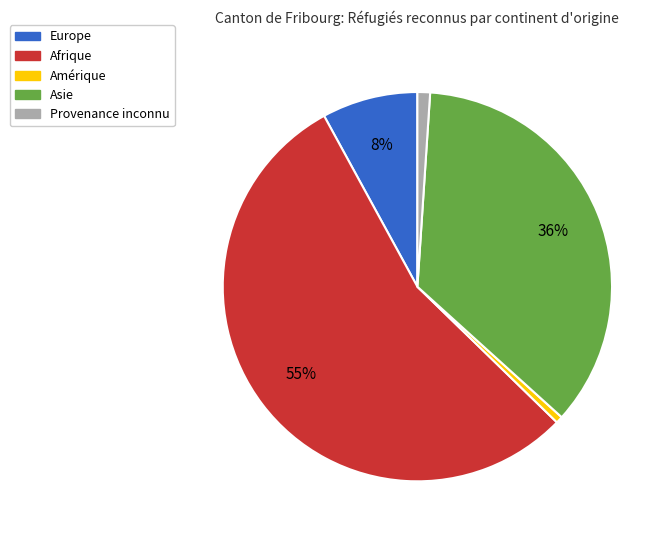

Which category has the biggest portion of the pie?

Afrique